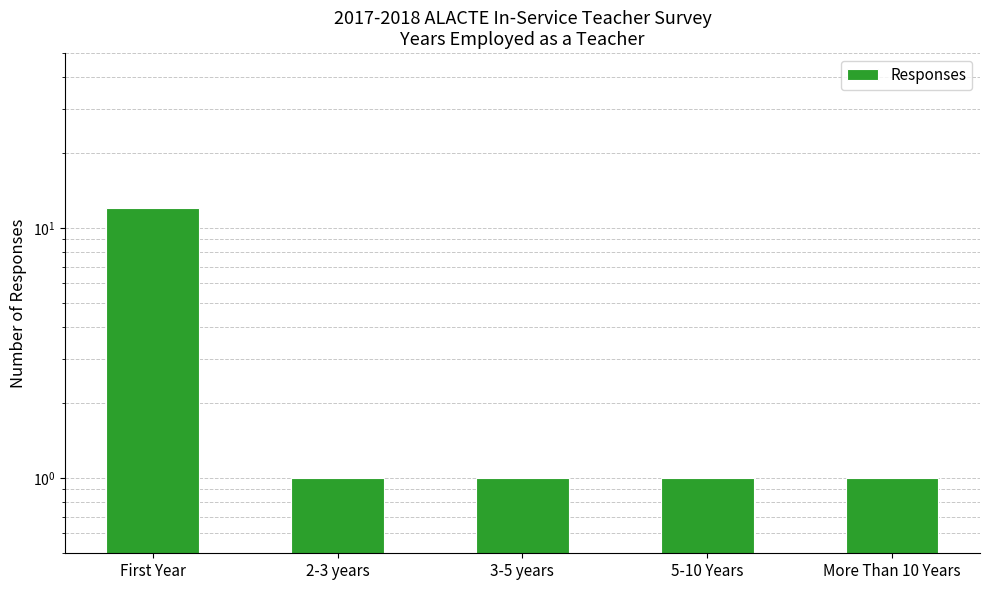

What position from the left is First Year?

1